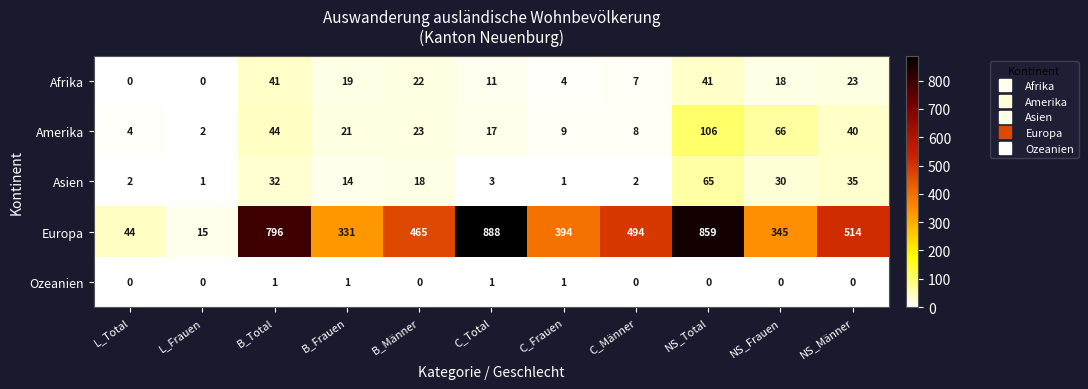

The Ozeanien series shows 1 at B_Frauen. True or false?

True